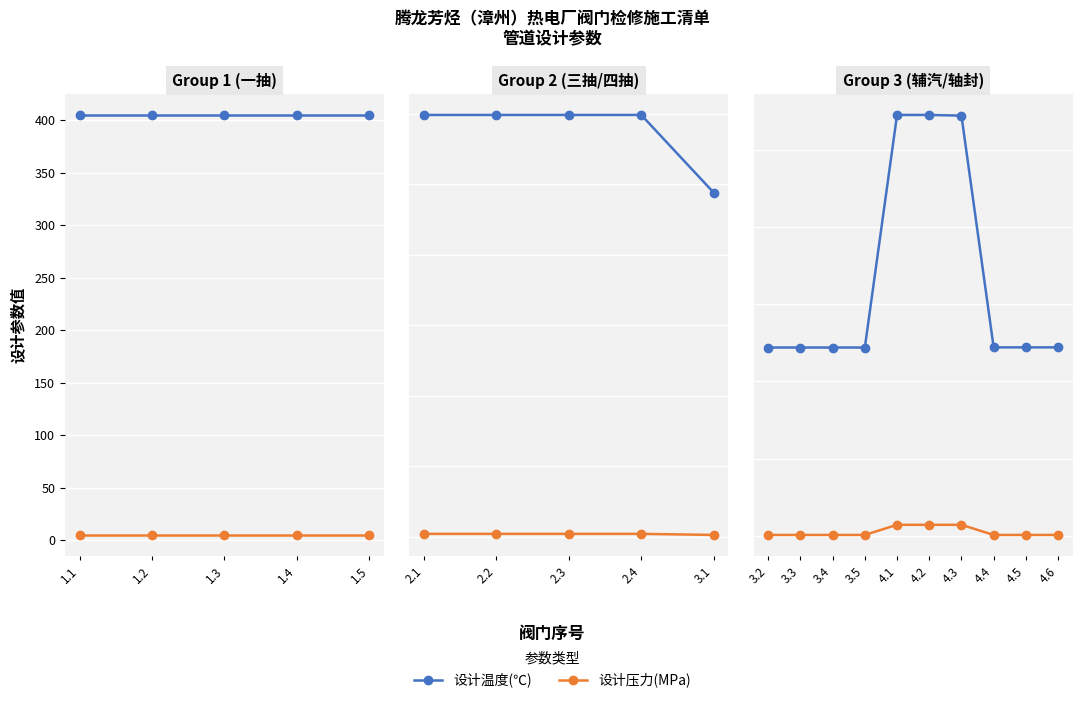

Count the number of data series in this chart.

2